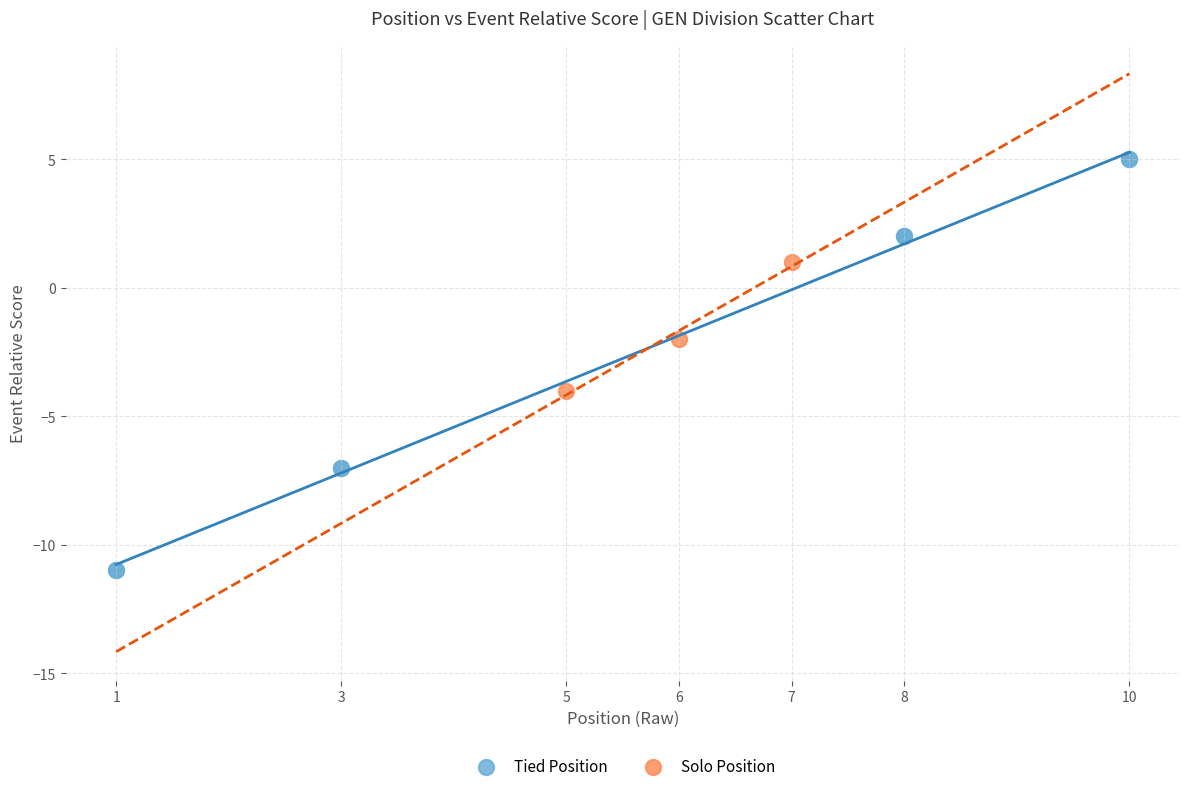

Which series reaches the maximum Y coordinate?

Tied Position